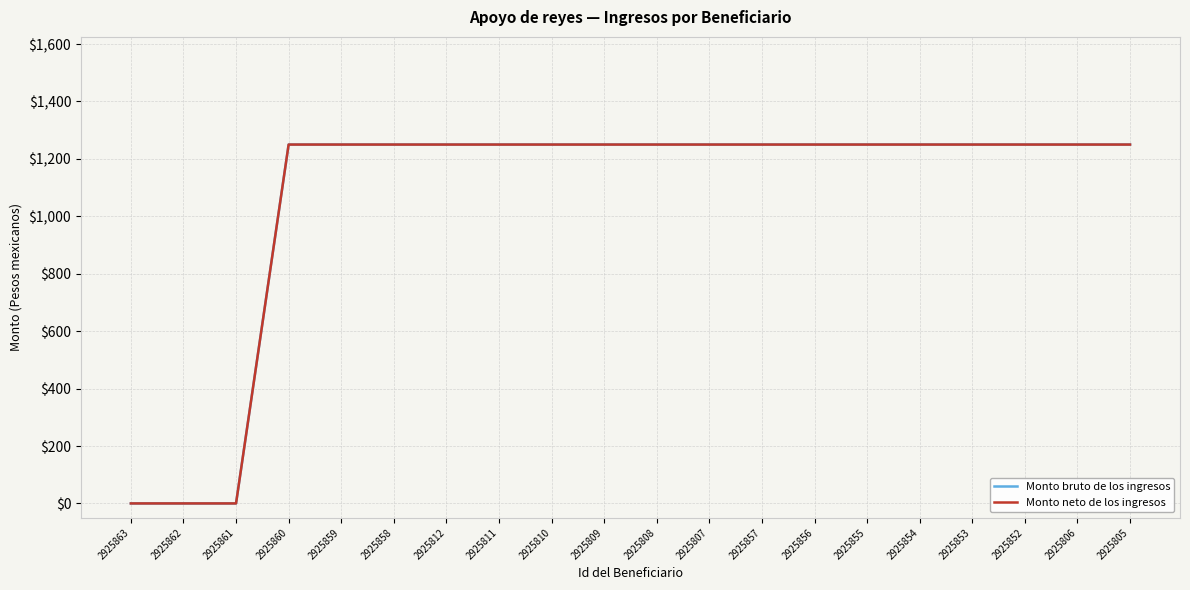

List the labels in order of Monto neto de los ingresos value, smallest first.

2925863, 2925862, 2925861, 2925860, 2925859, 2925858, 2925812, 2925811, 2925810, 2925809, 2925808, 2925807, 2925857, 2925856, 2925855, 2925854, 2925853, 2925852, 2925806, 2925805